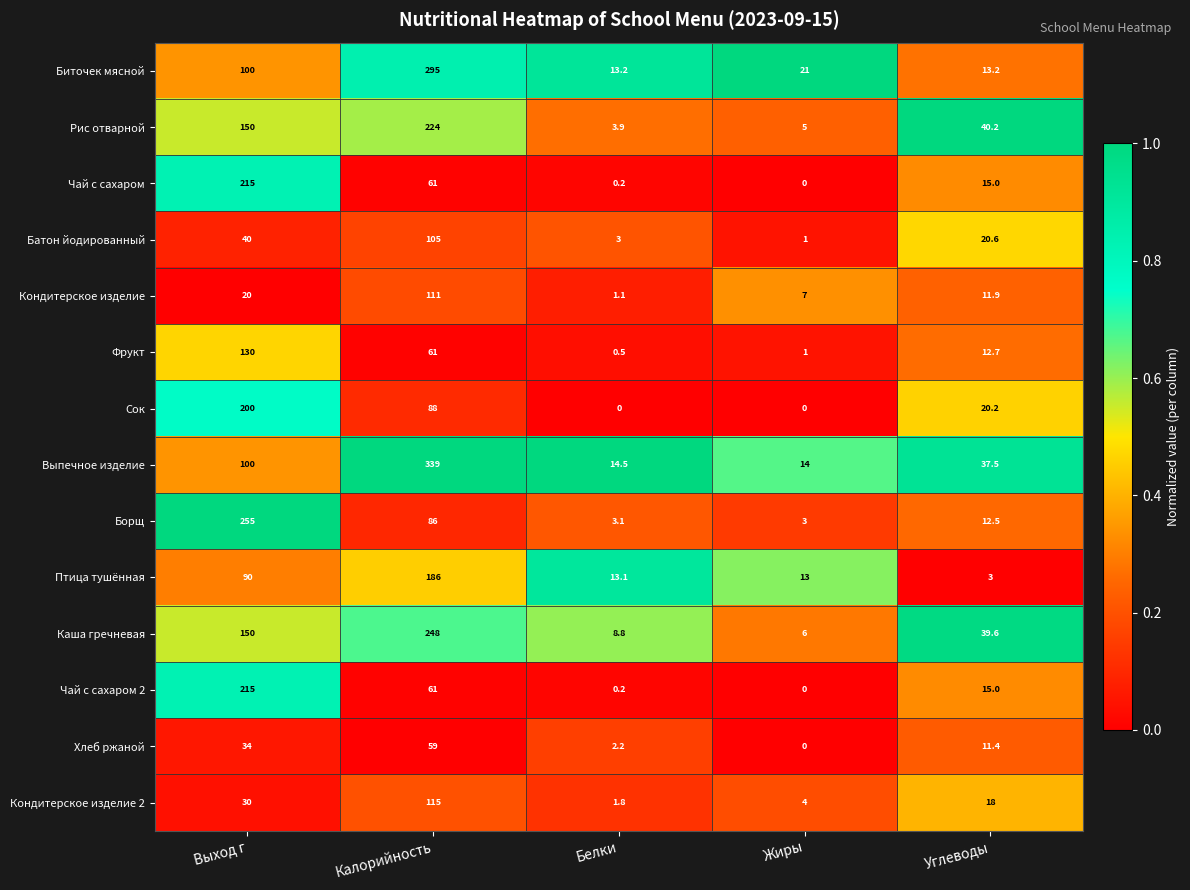

What is the highest value of the Кондитерское изделие 2 series?

115.0